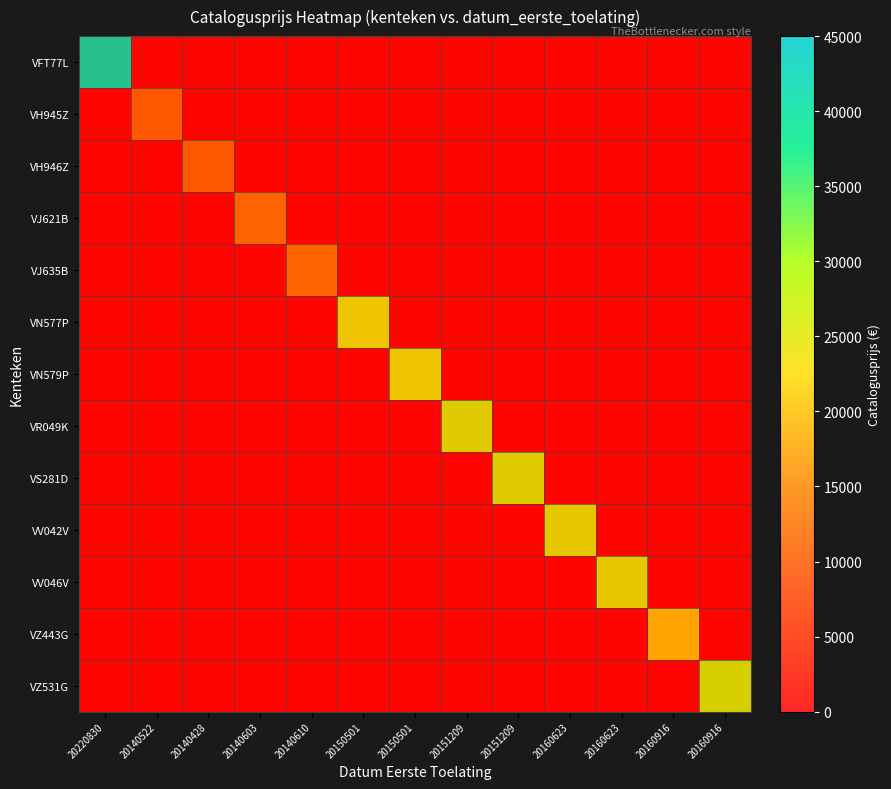

How many data points in VS281D are above 0?

1